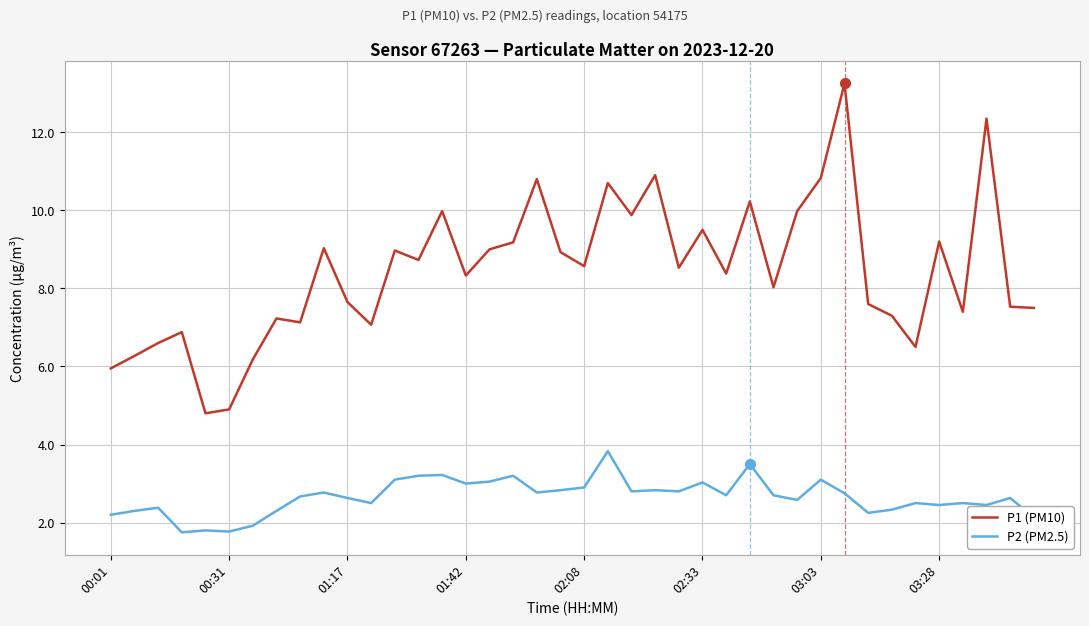

What is the minimum value for P2 (PM2.5)?

1.8